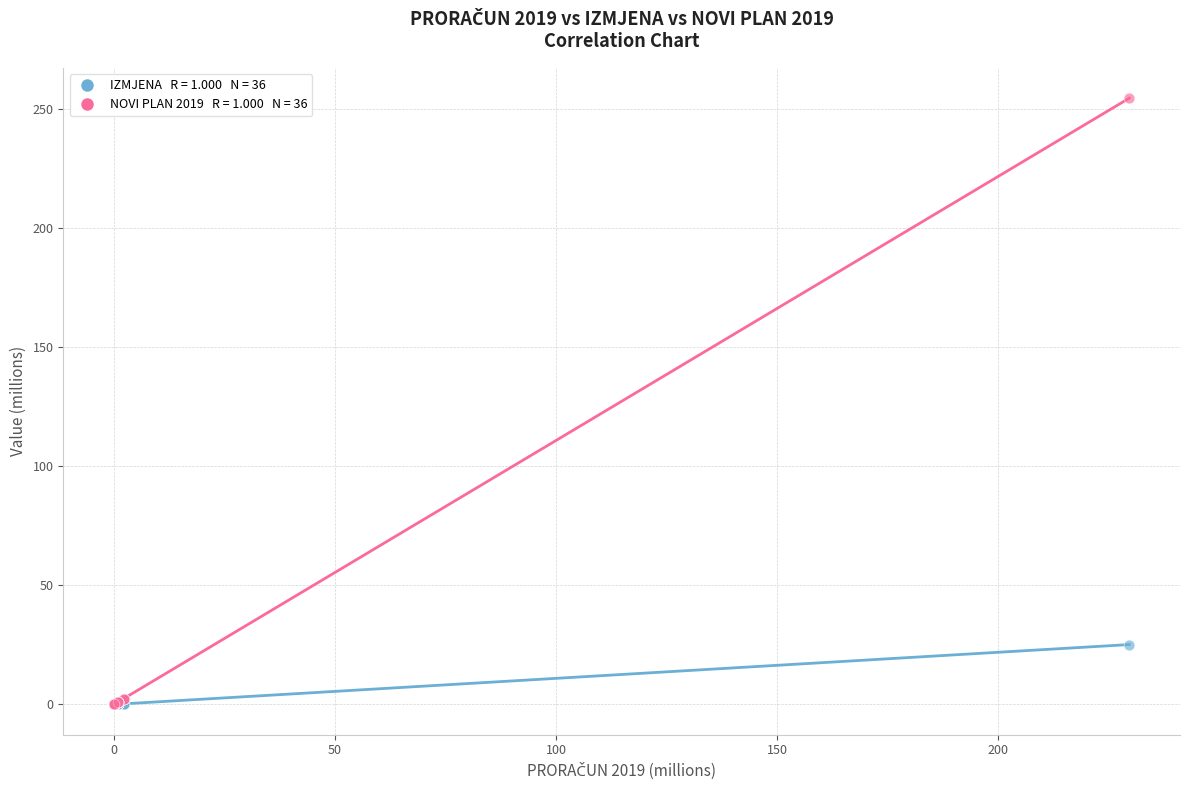

Across all series, what Y value is closest to 127?

25.1